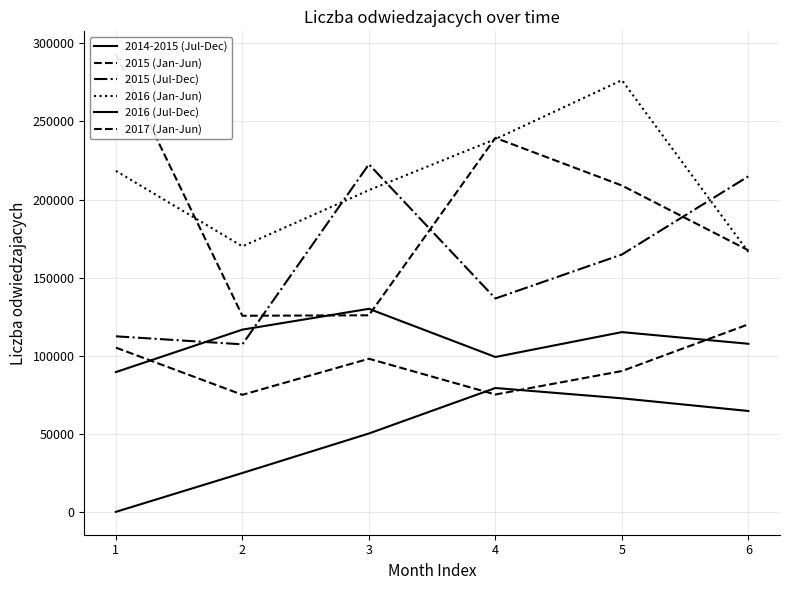

What is the difference between the highest and lowest values at 4?

164340